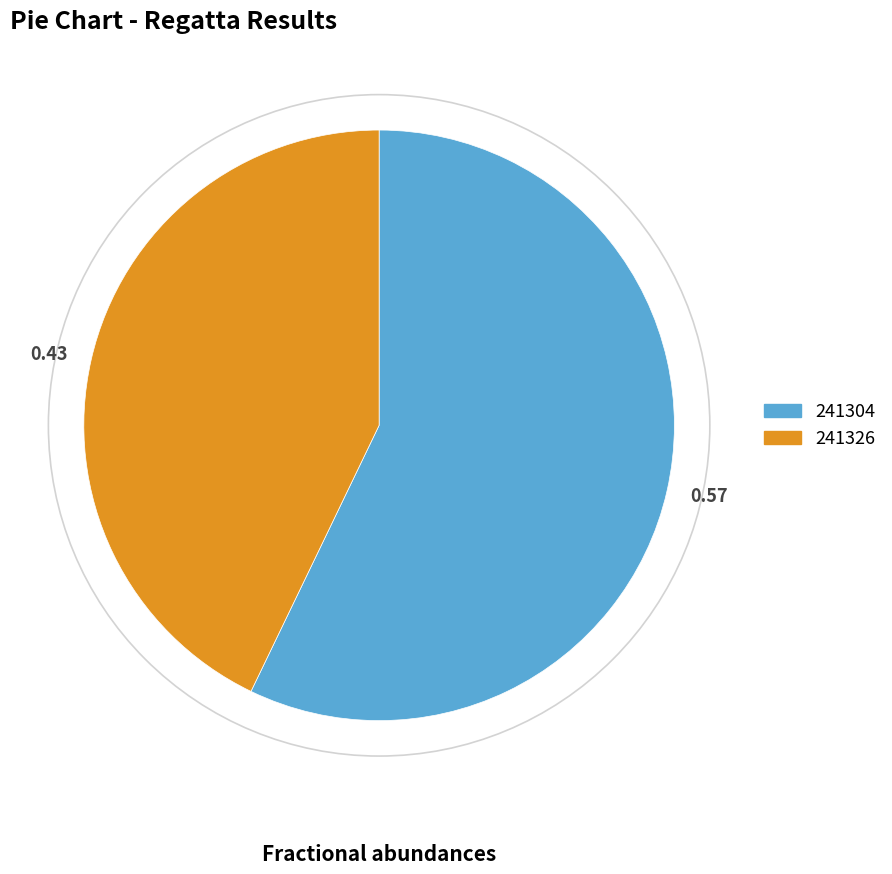

Combined, do 0.43 and 0.57 account for over 50%?

Yes